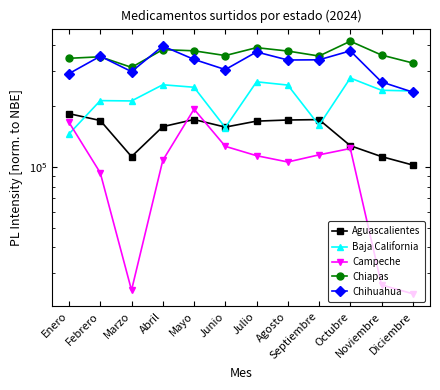

Is it true that Baja California equals 428209 at Diciembre?

False